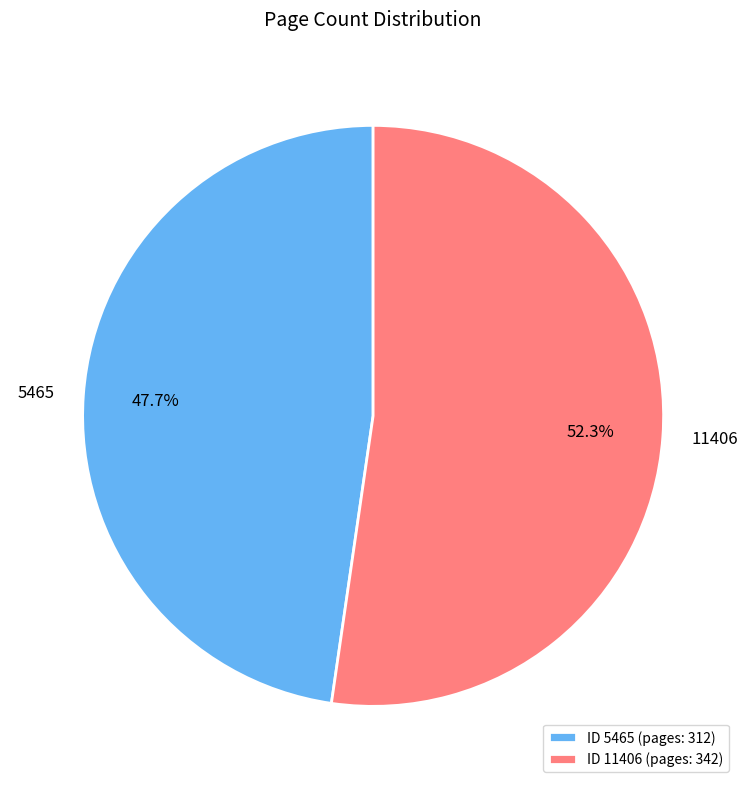

Does any single category account for the majority?

Yes